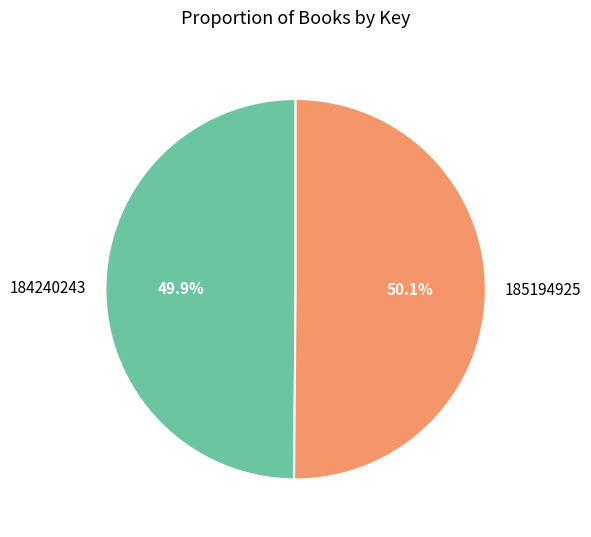

Combined, what portion of the pie is 184240243 and 185194925?

100.0%